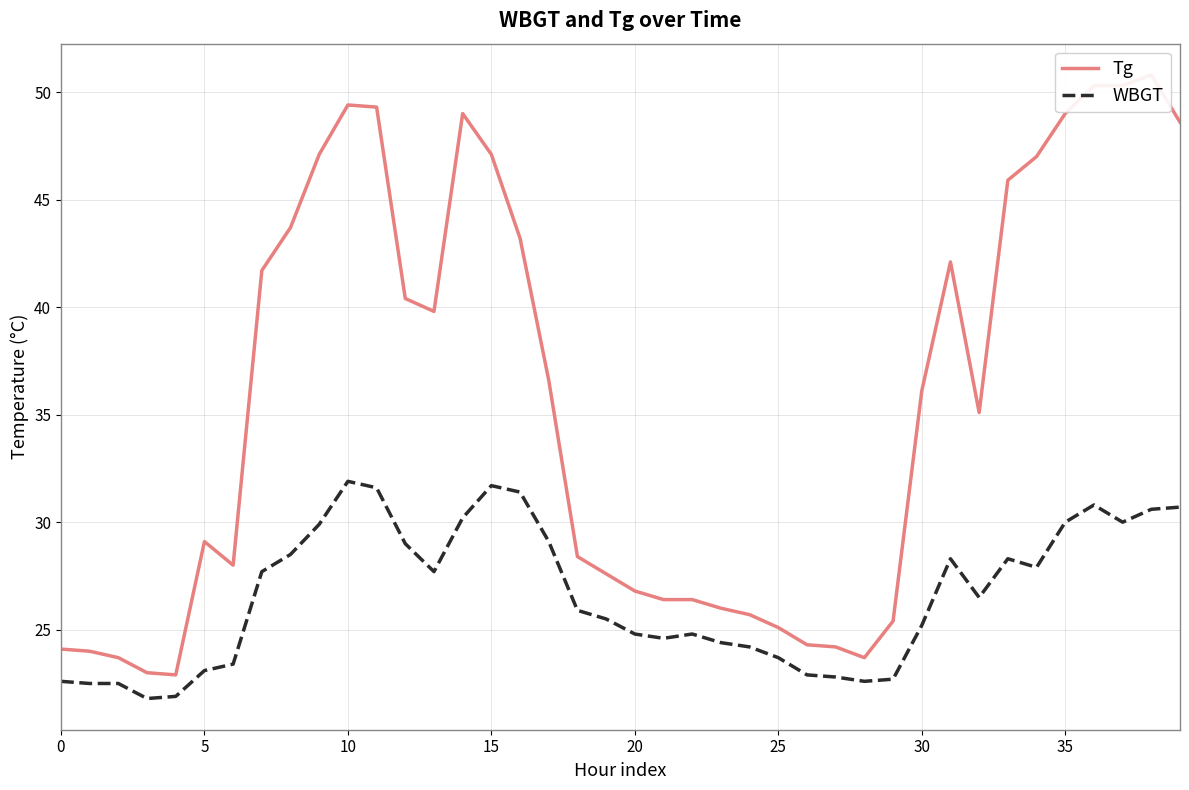

True or false: WBGT has more than 2 points higher than both neighbors.

True